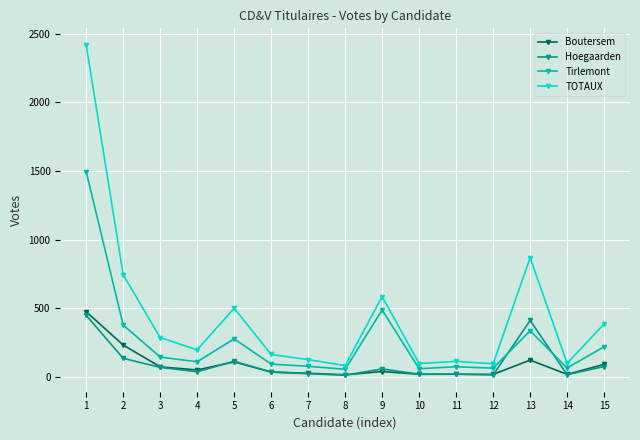

What is the maximum value for Hoegaarden?

449